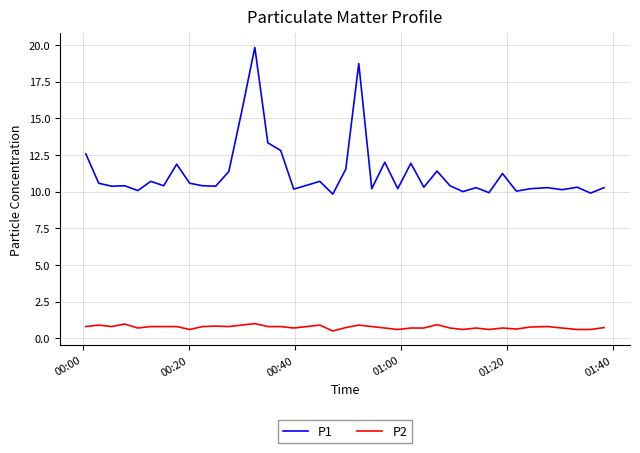

True or false: P1 and P2 intersect in this chart.

False